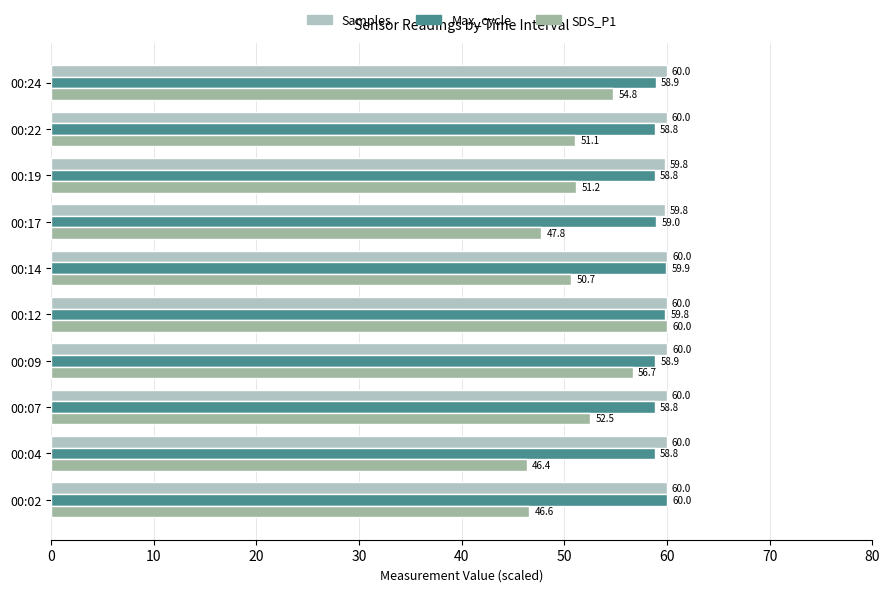

What is the sum of all Max_cycle values?

591.8